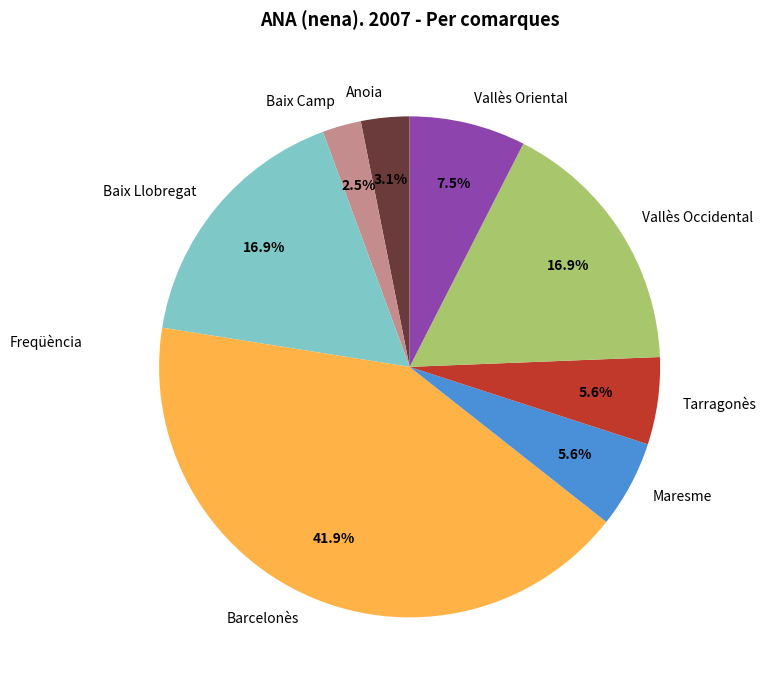

Count the number of slices in the pie.

8